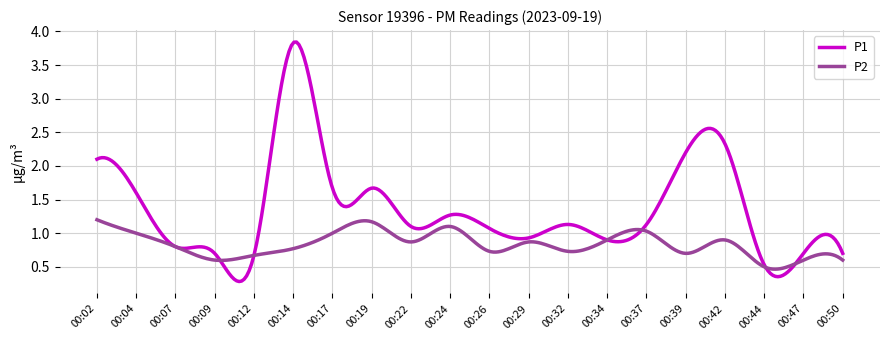

Count the number of data series in this chart.

2